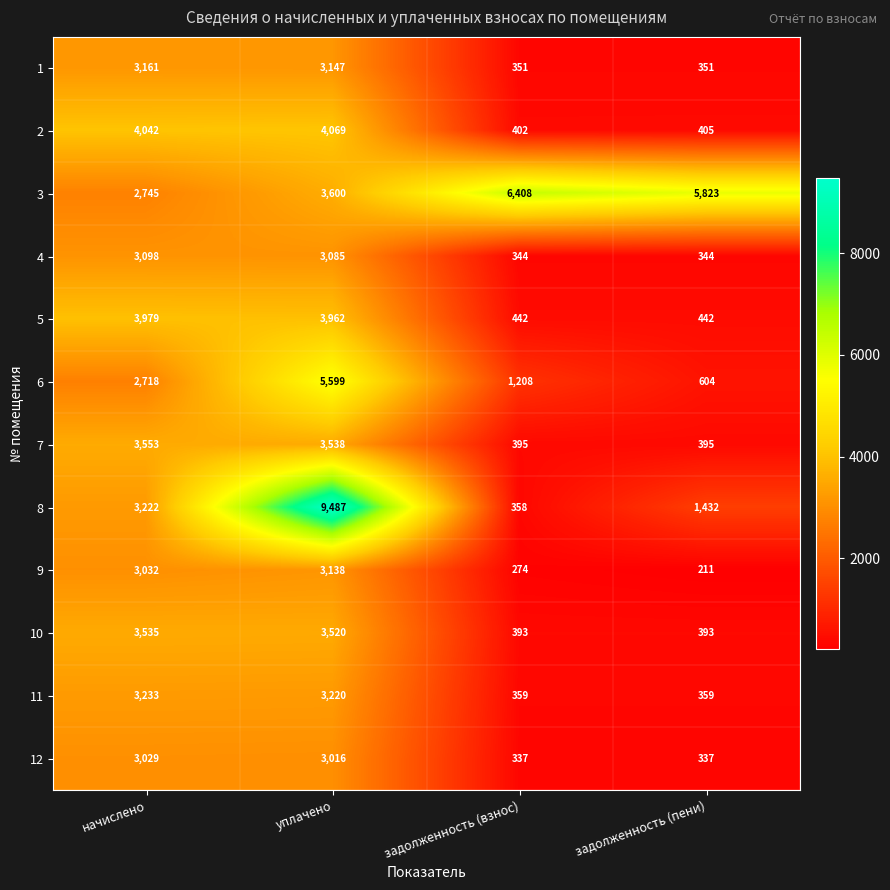

At задолженность (пени), list the series in order from largest to smallest.

3, 8, 6, 5, 2, 7, 10, 11, 1, 4, 12, 9